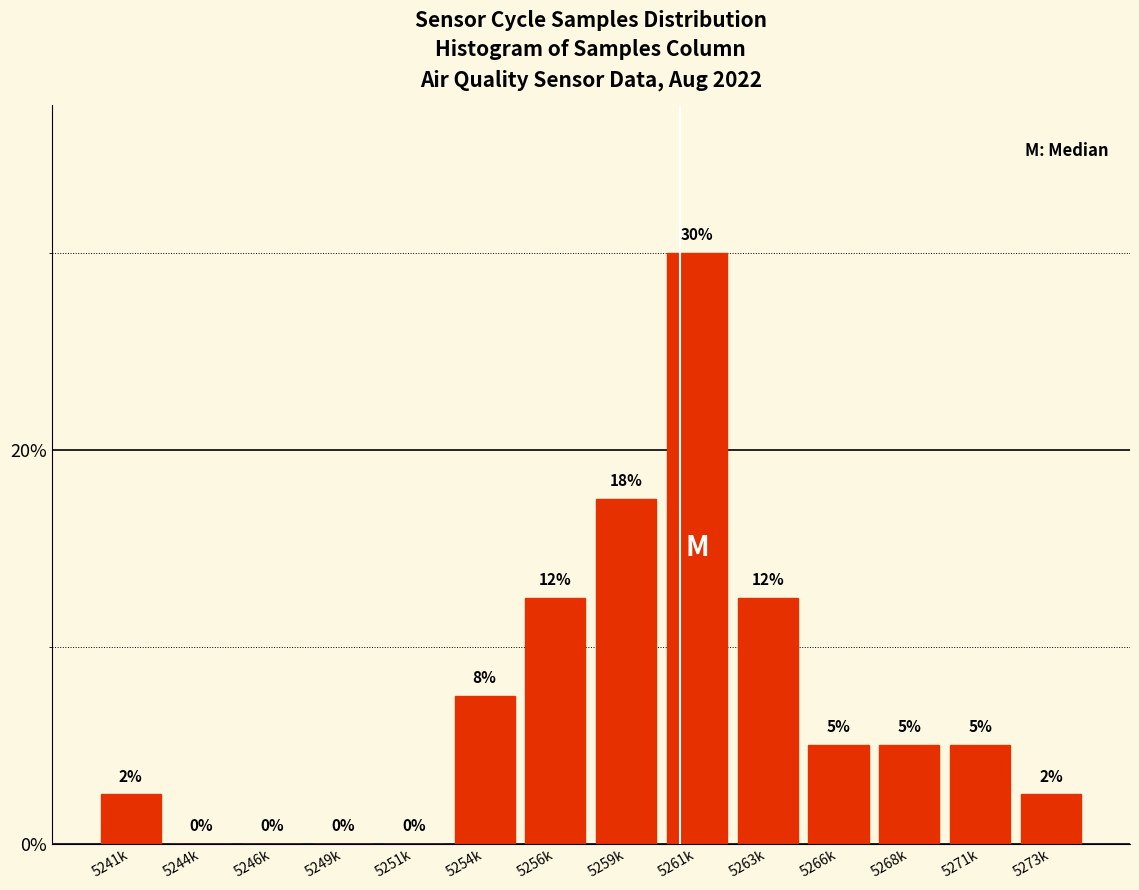

Where does the data first go above 5?

5254k